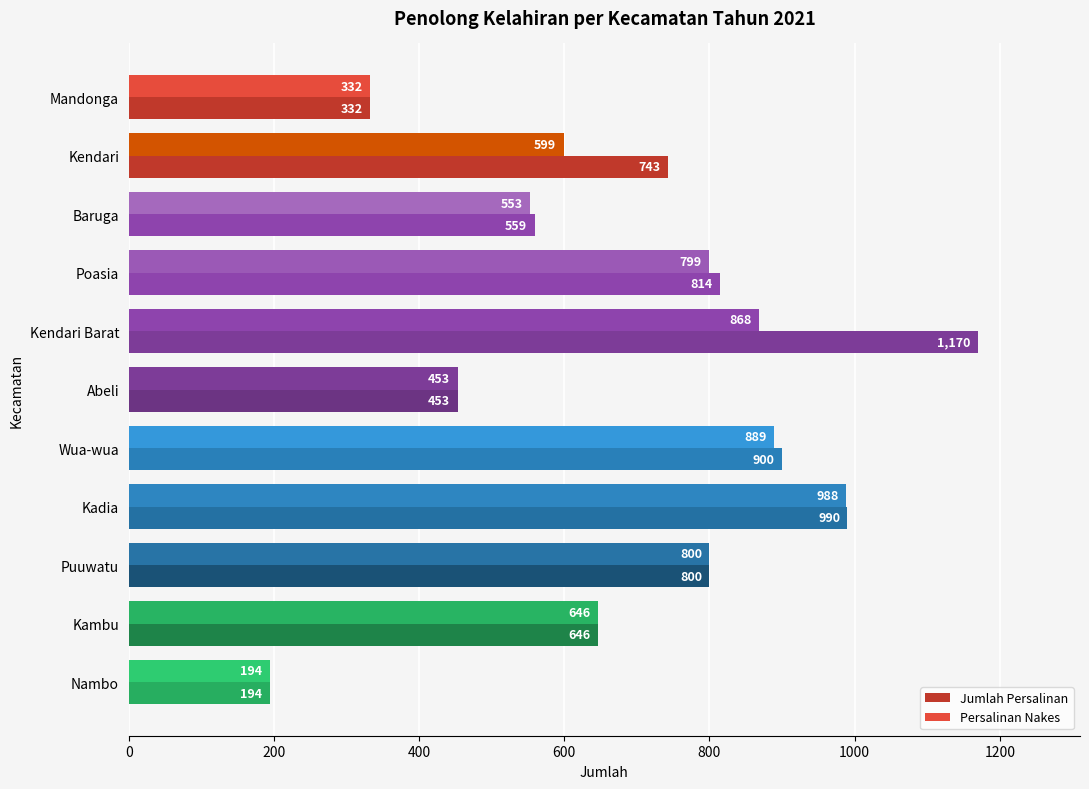

Reading left to right, extract all data points from this chart.

Jumlah Persalinan: 332	743	559	814	1170	453	900	990	800	646	194
Persalinan Nakes: 332	599	553	799	868	453	889	988	800	646	194